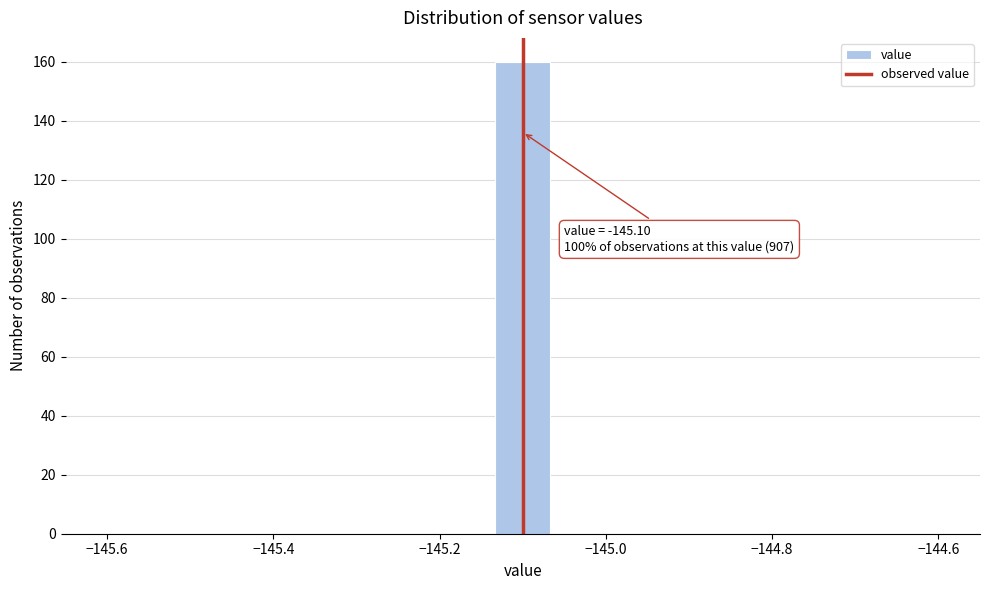

Read against the x-axis, roughly where is the centre of the tallest bar?

-145.10